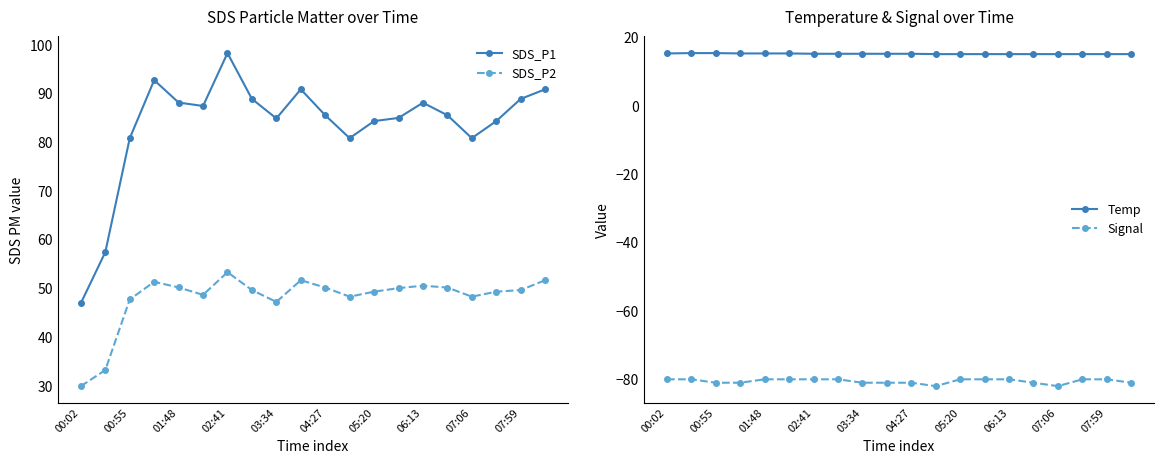

Which category has the highest value in the Signal series?

00:02